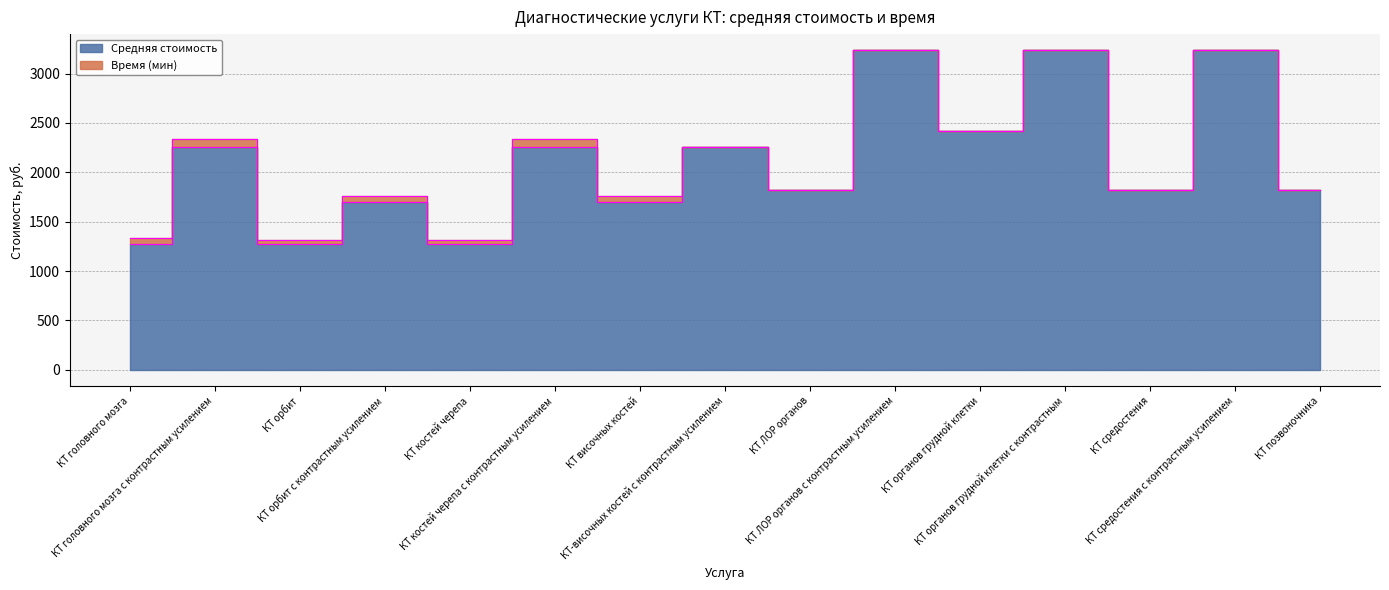

How many categories are shown in the chart?

15